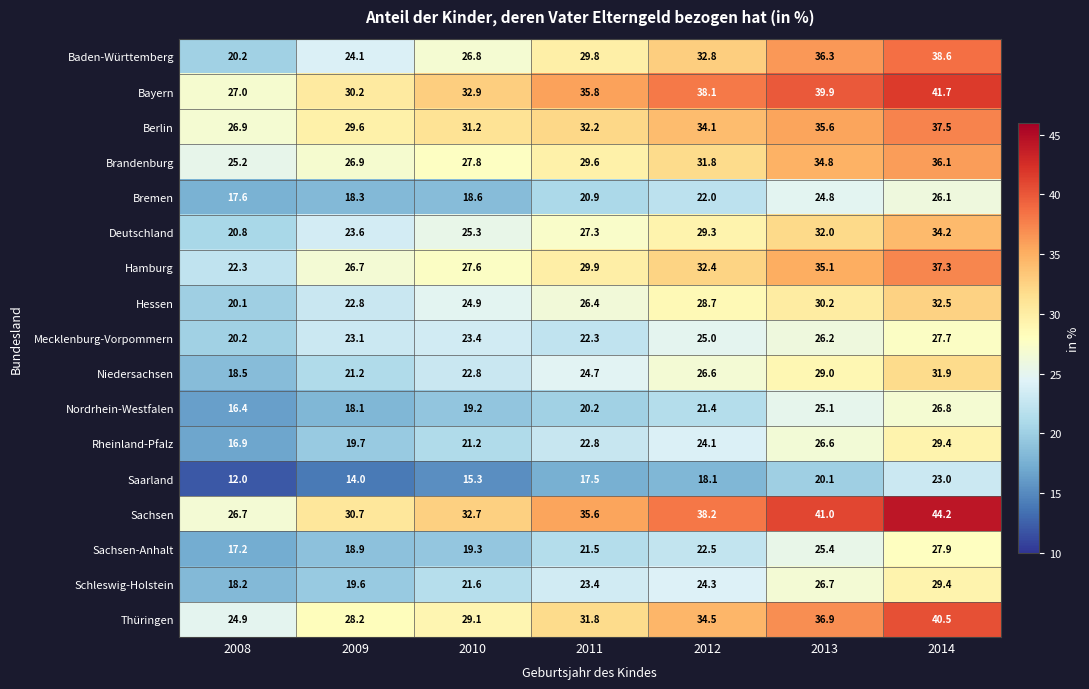

Between 2009 and 2013, which series saw the biggest shift?

Baden-Württemberg